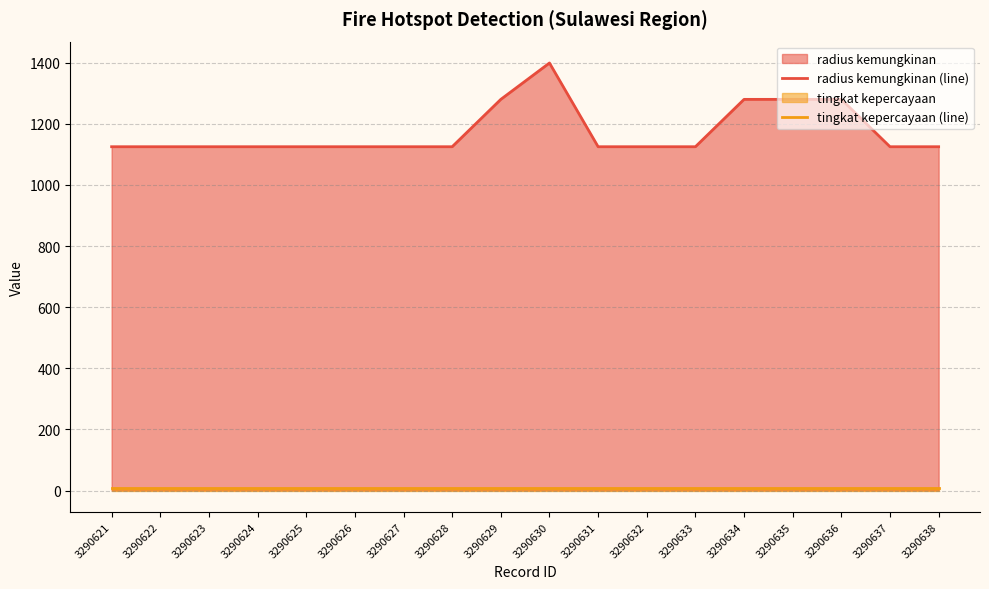

True or false: radius kemungkinan (line) has a value of 1125 at 3290637.

True